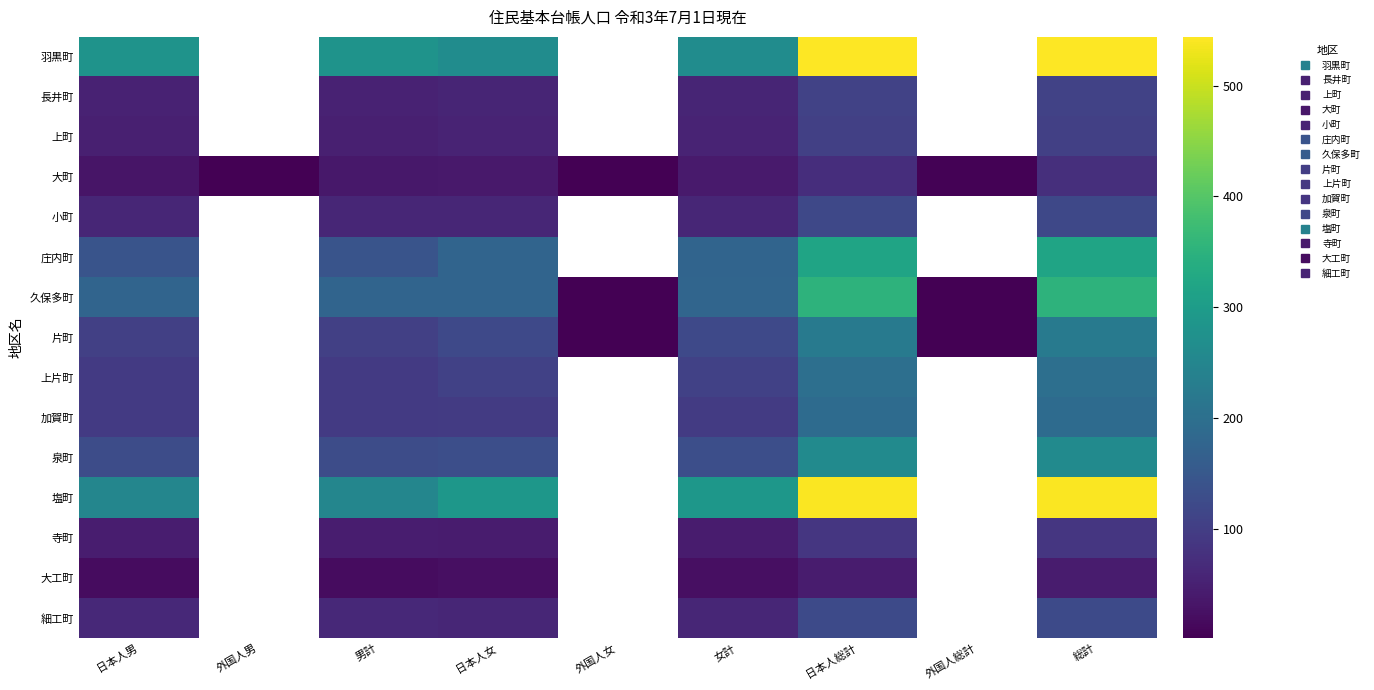

At which category does the chart reach its peak across all series?

日本人総計